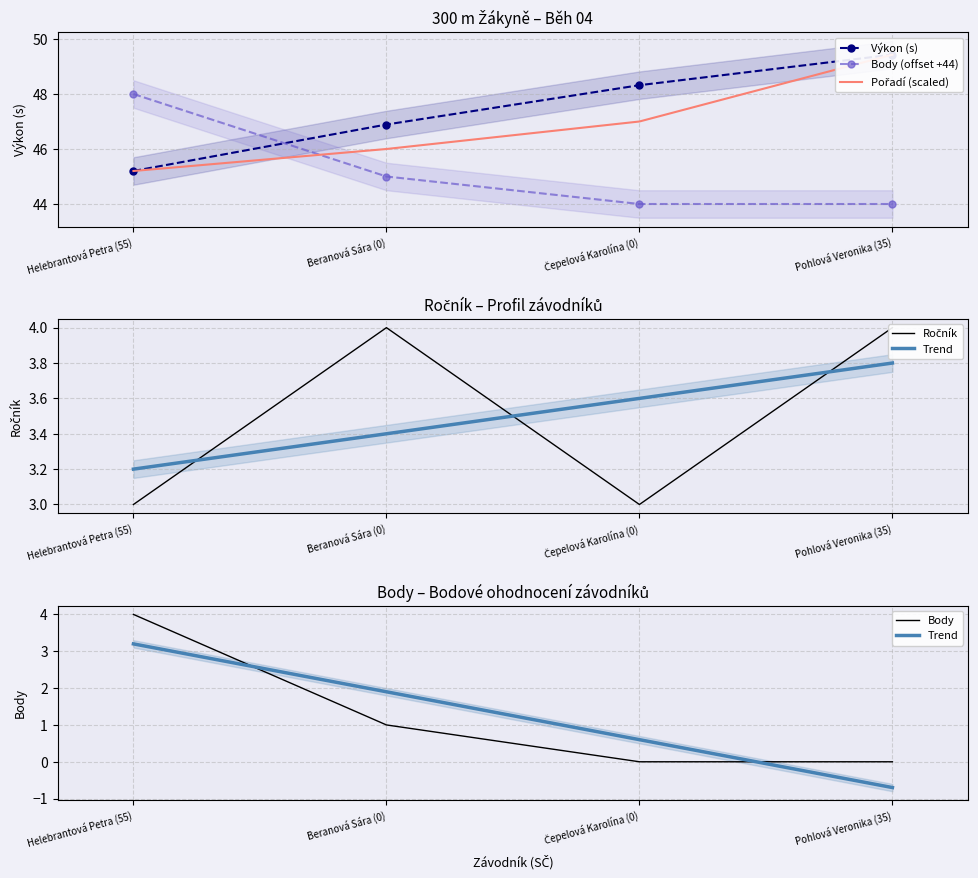

Where is the first local minimum for Ročník?

Čepelová Karolína (0)